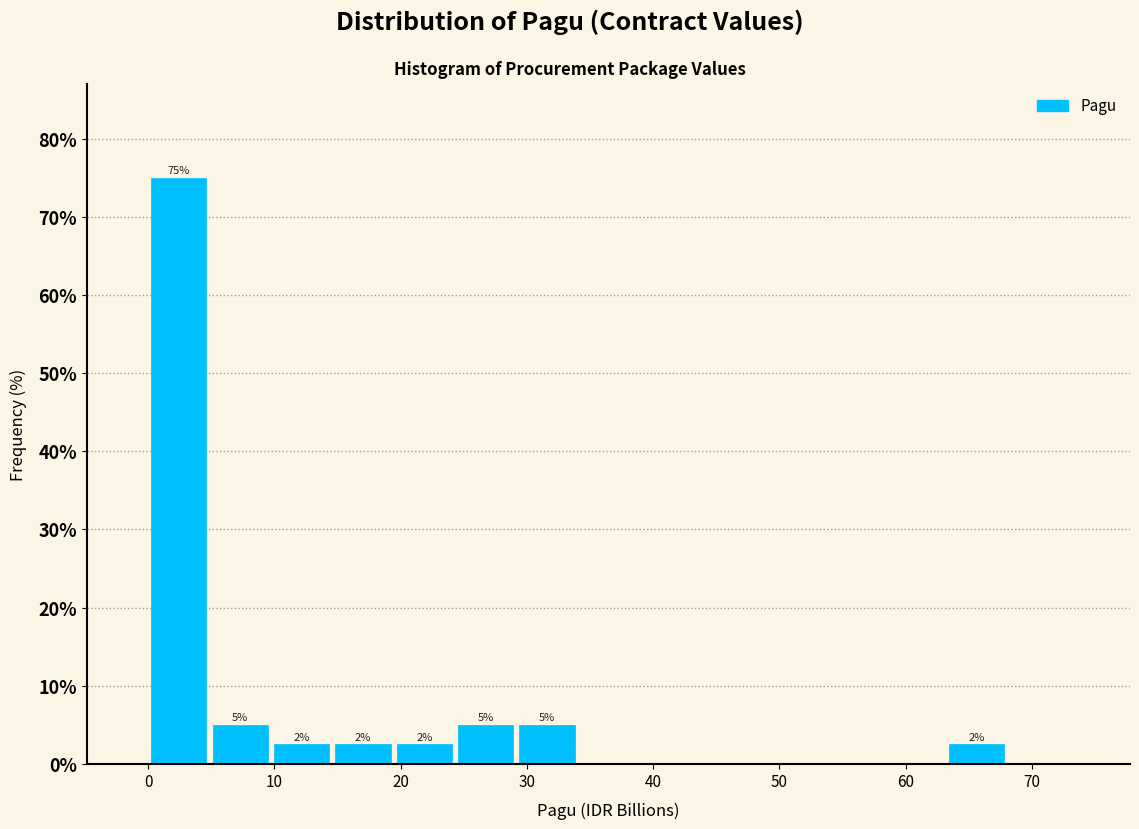

Which range on the x-axis has the tallest bar?

0 to 5